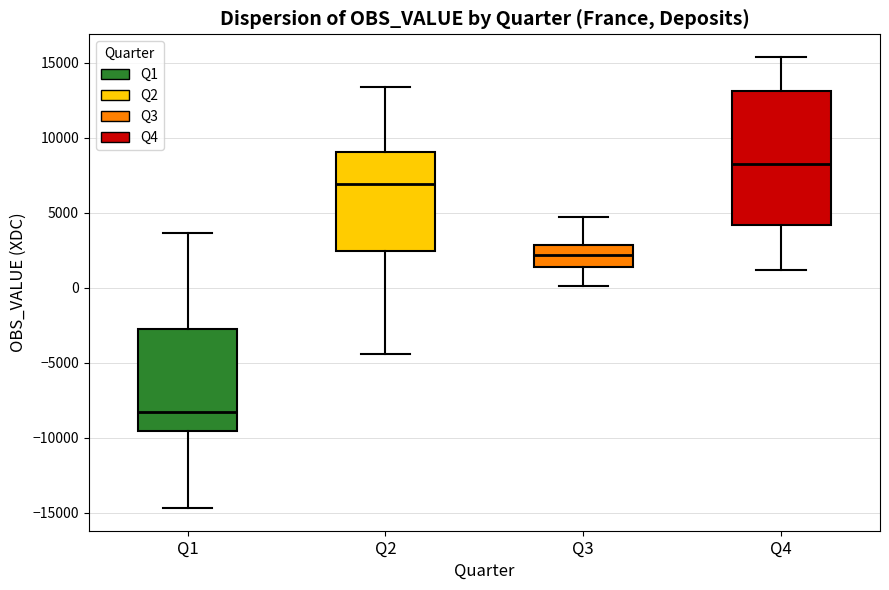

Reading left to right, read every box against the y-axis: the position of its median line, the range the box covers, and the ends of its whiskers. The values are not printed on the chart, so give them approximately, as read against the axis.

Q1: median -8000, box -9500 to -2500, whiskers -14500 to 3500
Q2: median 7000, box 2500 to 9000, whiskers -4500 to 13500
Q3: median 2000, box 1500 to 3000, whiskers 0 to 4500
Q4: median 8500, box 4000 to 13000, whiskers 1000 to 15500